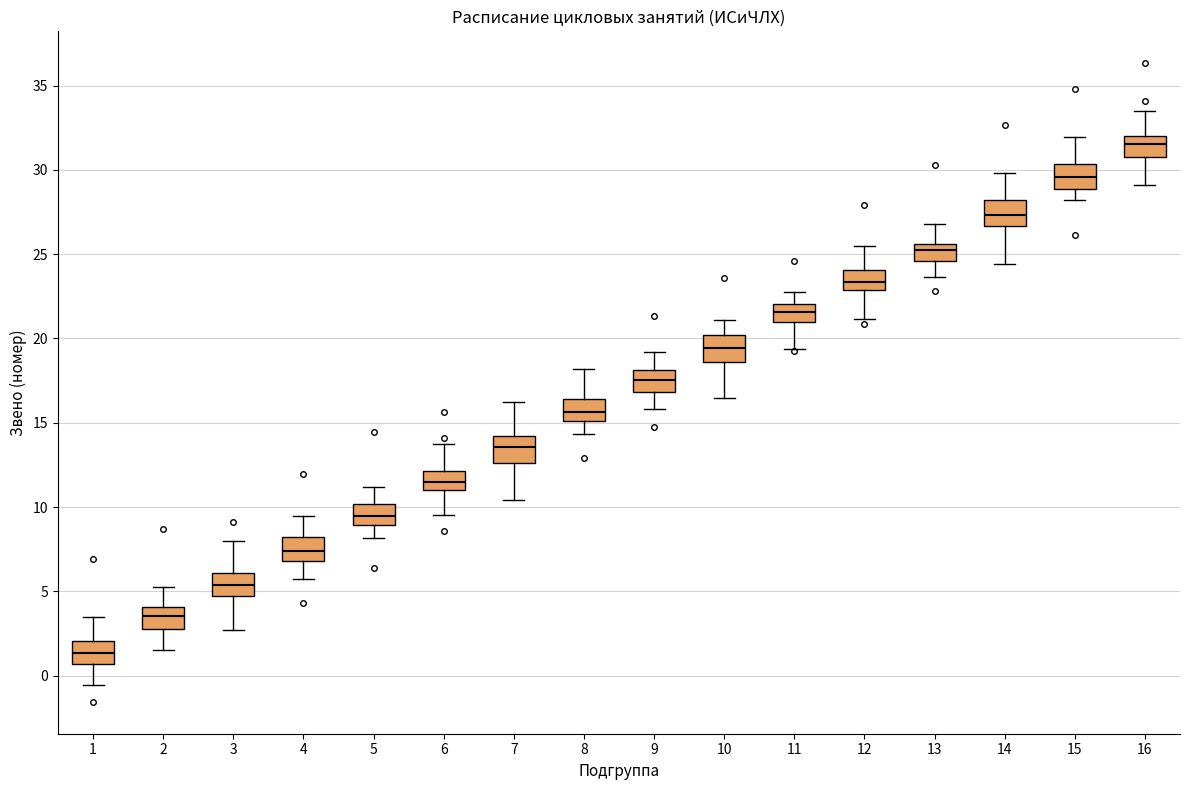

Where does the lower whisker of the box at x = 12 end on the y-axis? The values are not printed on the chart, so give them approximately, as read against the axis.

21.0